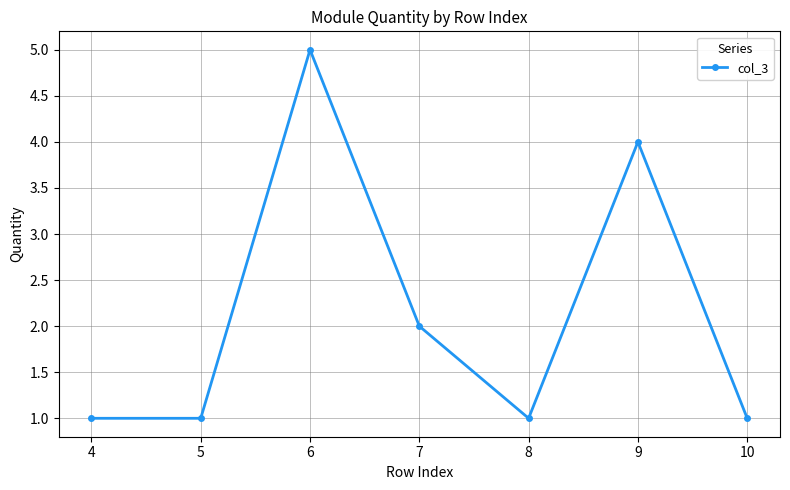

What is the maximum value shown in the chart?

5